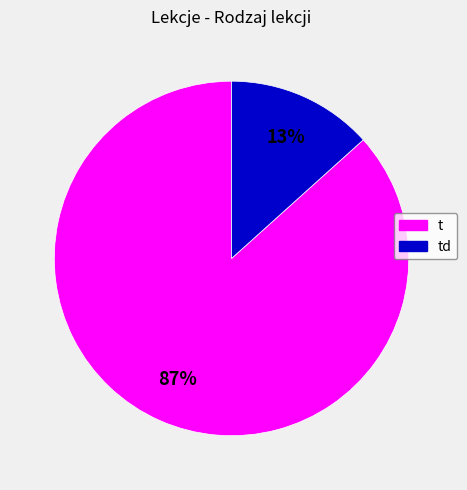

Is there any slice that represents more than half of the pie?

Yes